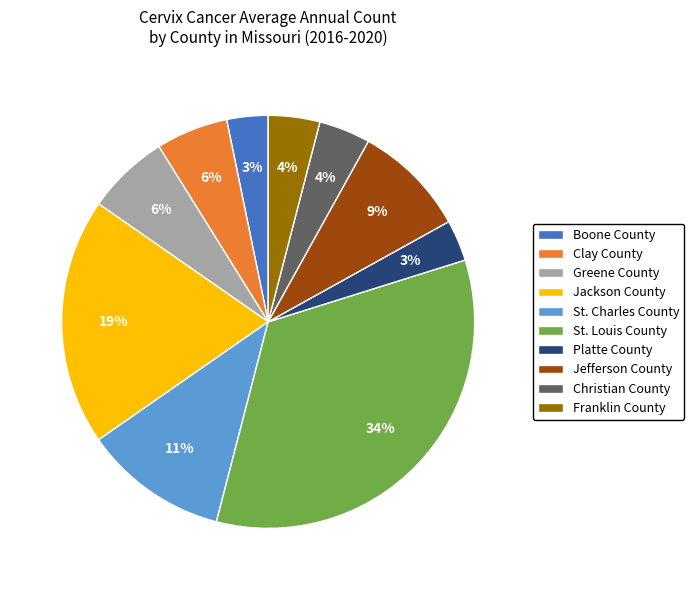

Which slice is the largest?

St. Louis County